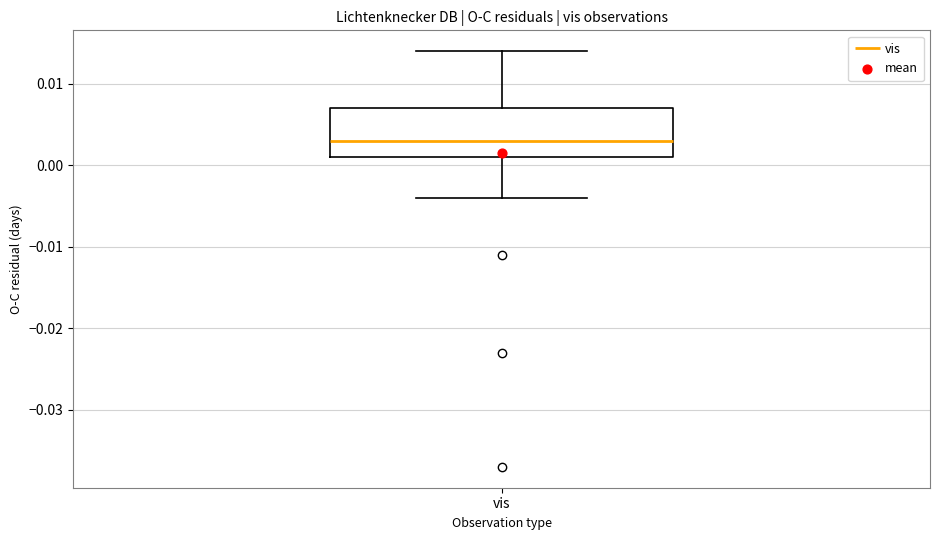

Read this box plot against the y-axis: the position of the median line, the range covered by the box, and the ends of both whiskers. The values are not printed on the chart, so give them approximately, as read against the axis.

median 0.003, box 0.001 to 0.007, whiskers -0.004 to 0.014